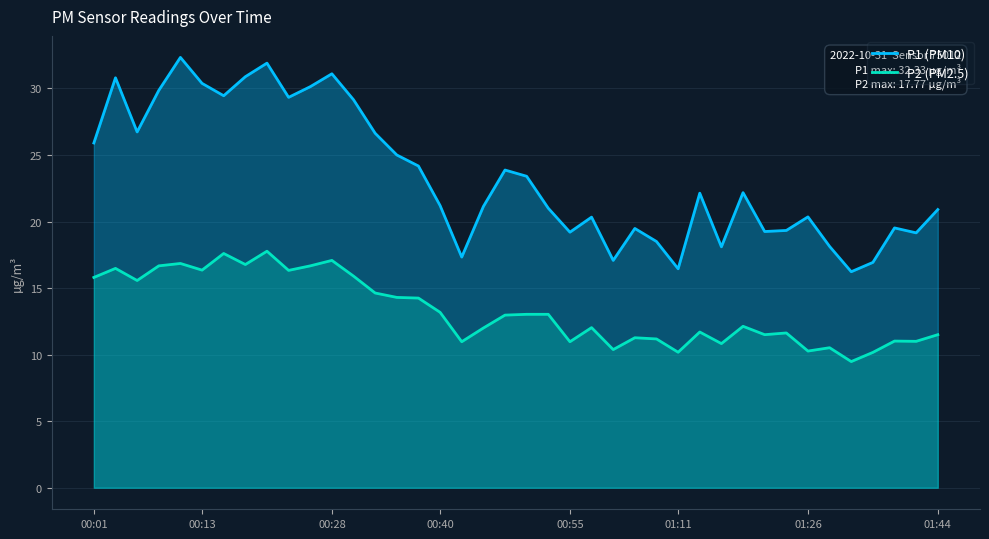

What is the difference between the maximum and minimum values in the P1 (PM10) series?

16.1